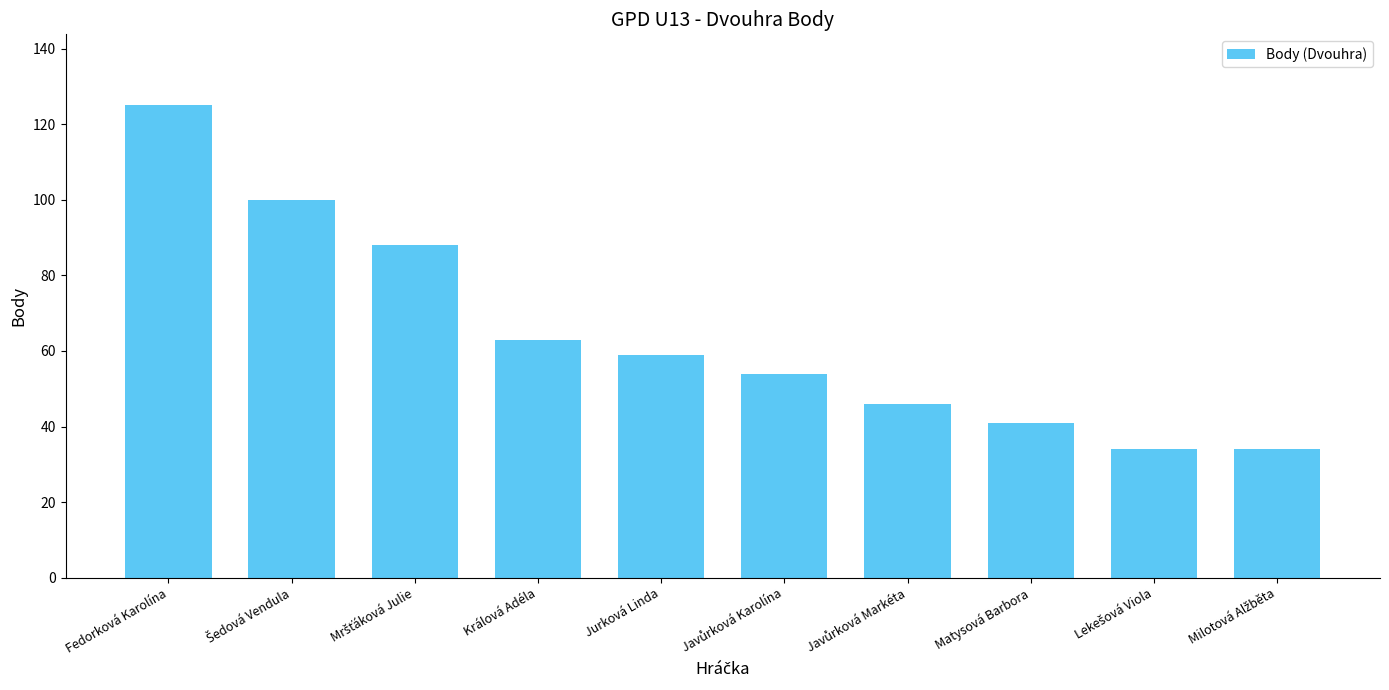

How many bars are there in total?

10